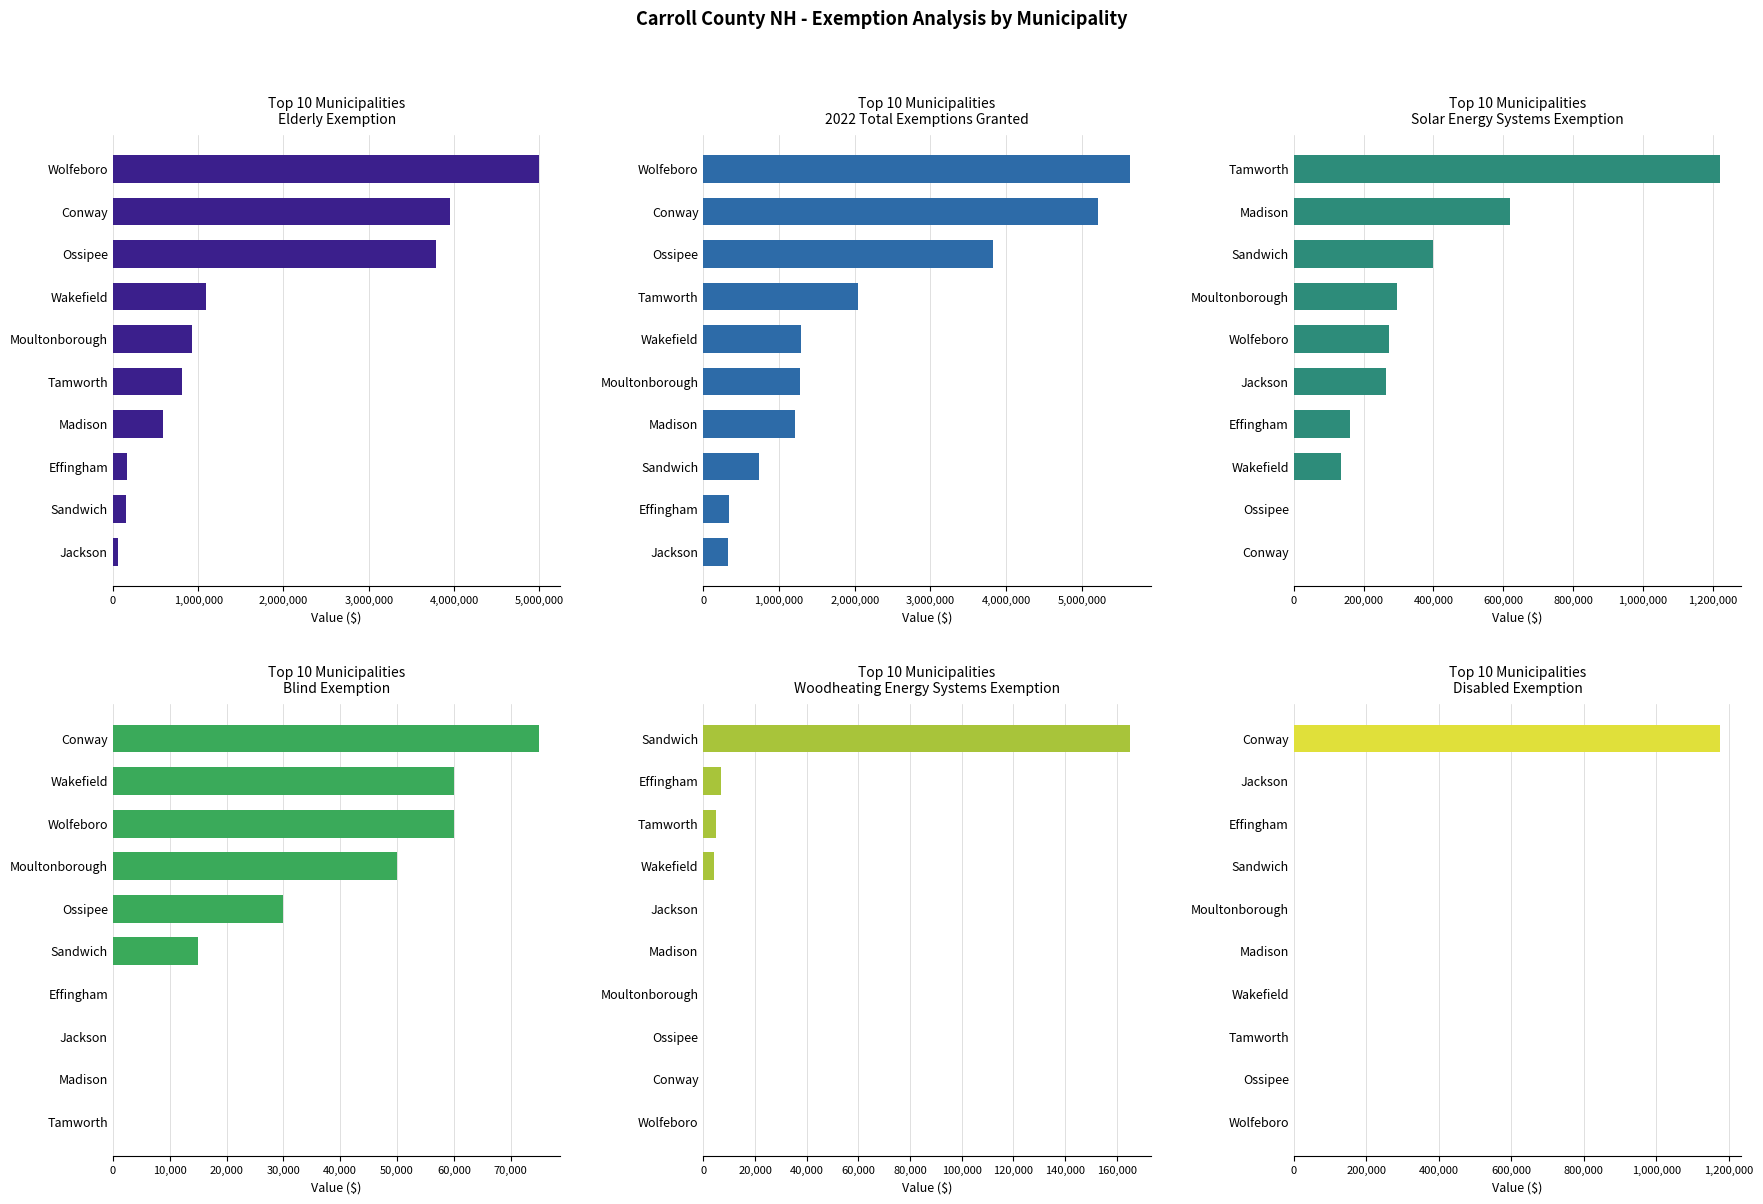

What is the difference between the second highest and minimum values in the 2022 Total Exemptions Granted series?

4886100